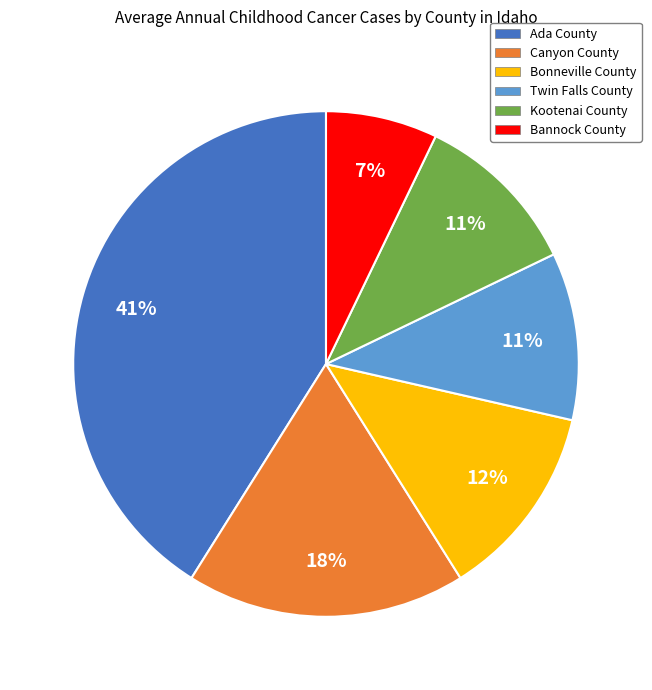

Between Bannock County and Canyon County, which is larger?

Canyon County